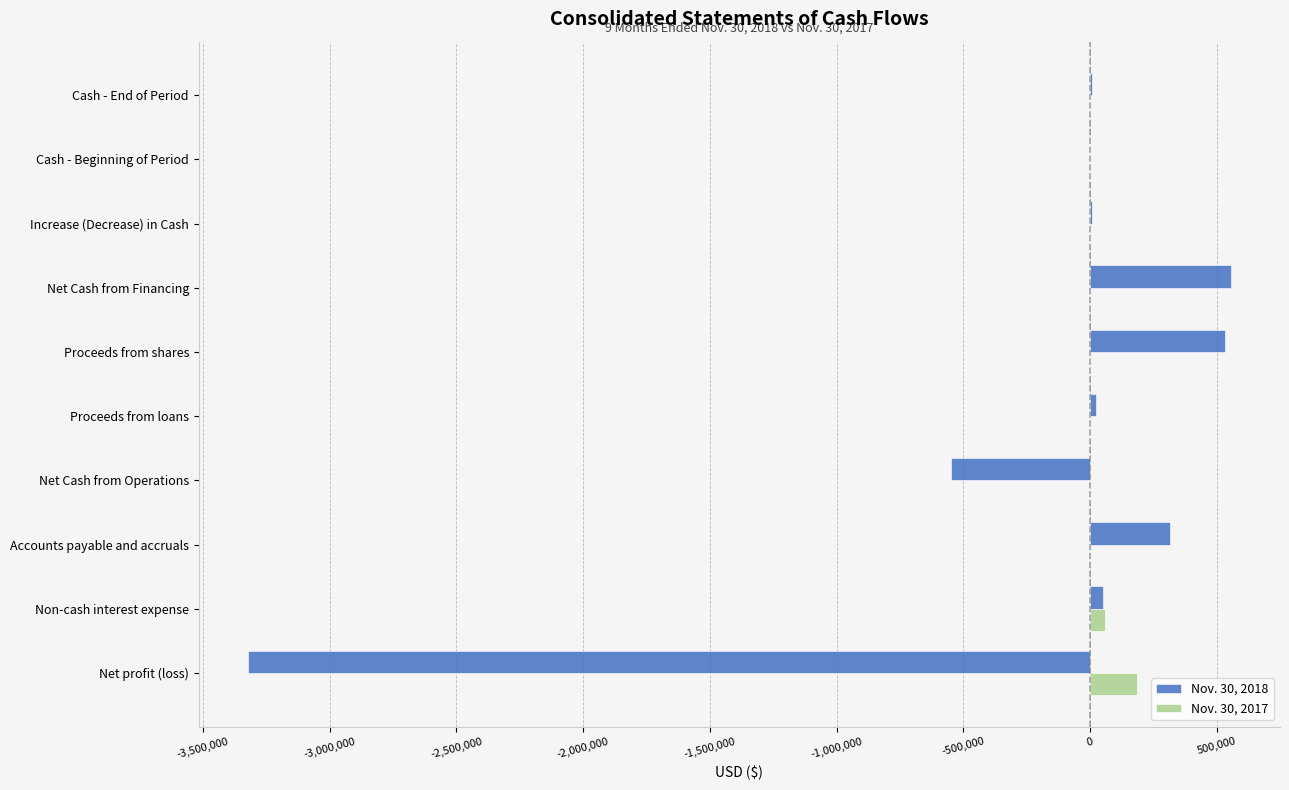

Is the value of Nov. 30, 2017 at Increase (Decrease) in Cash greater than the value of Nov. 30, 2018 at Accounts payable and accruals?

No